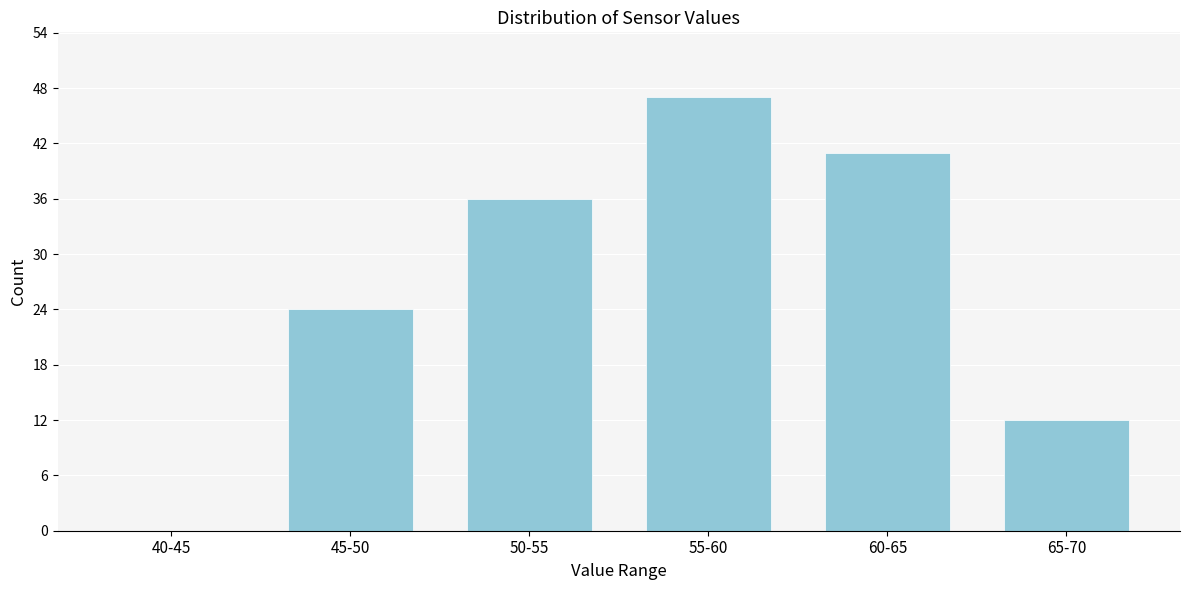

Reading left to right, what are all the values shown in this chart?

40-45=0	45-50=24	50-55=36	55-60=47	60-65=41	65-70=12